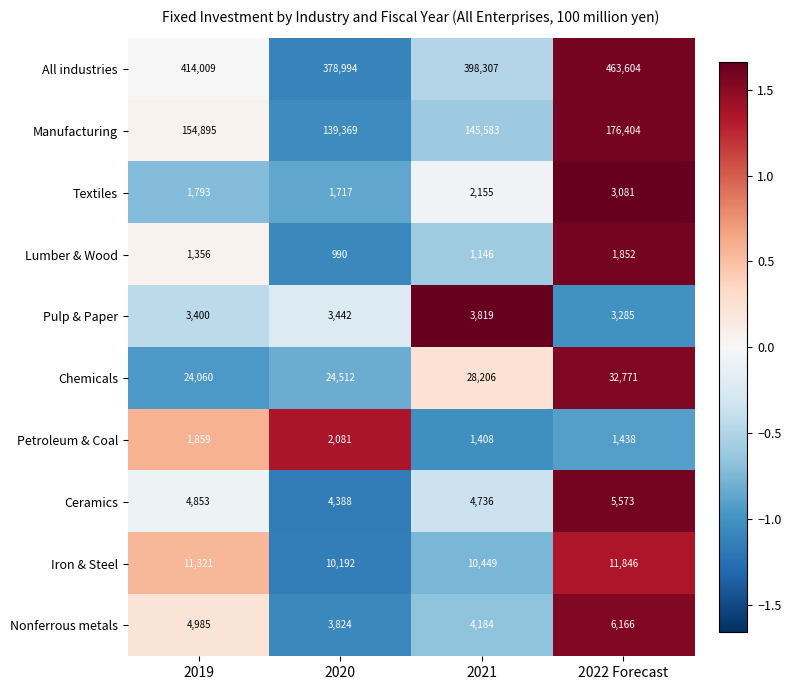

Count the number of data series in this chart.

10